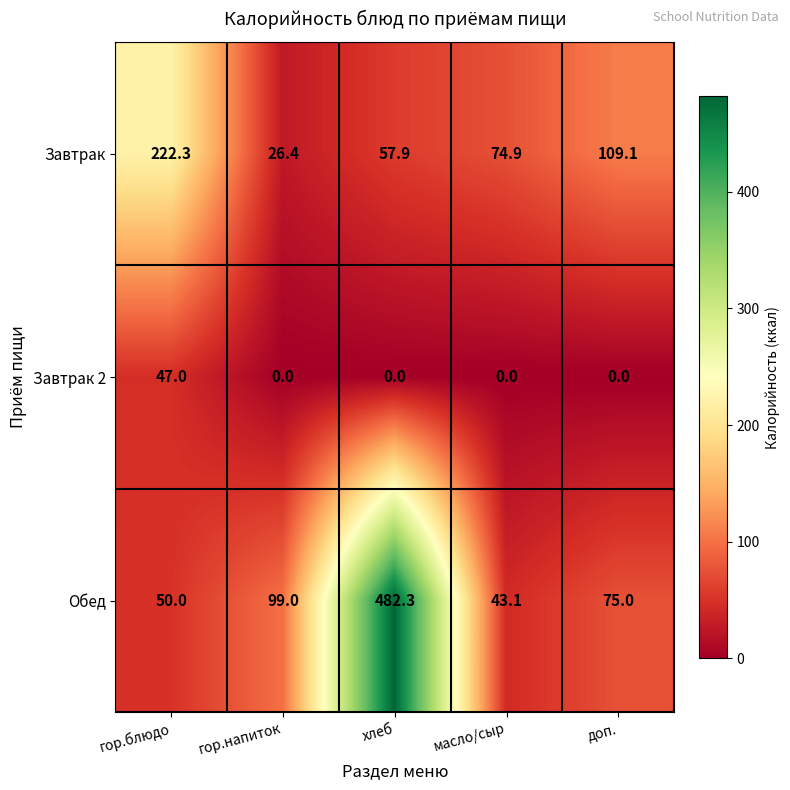

What is the greatest value displayed?

482.3